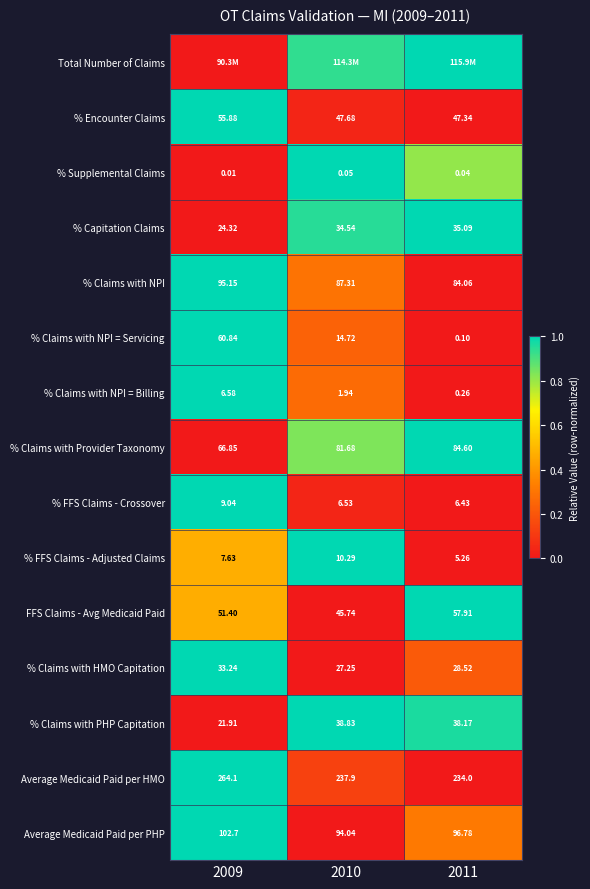

How many series are shown in this chart?

15